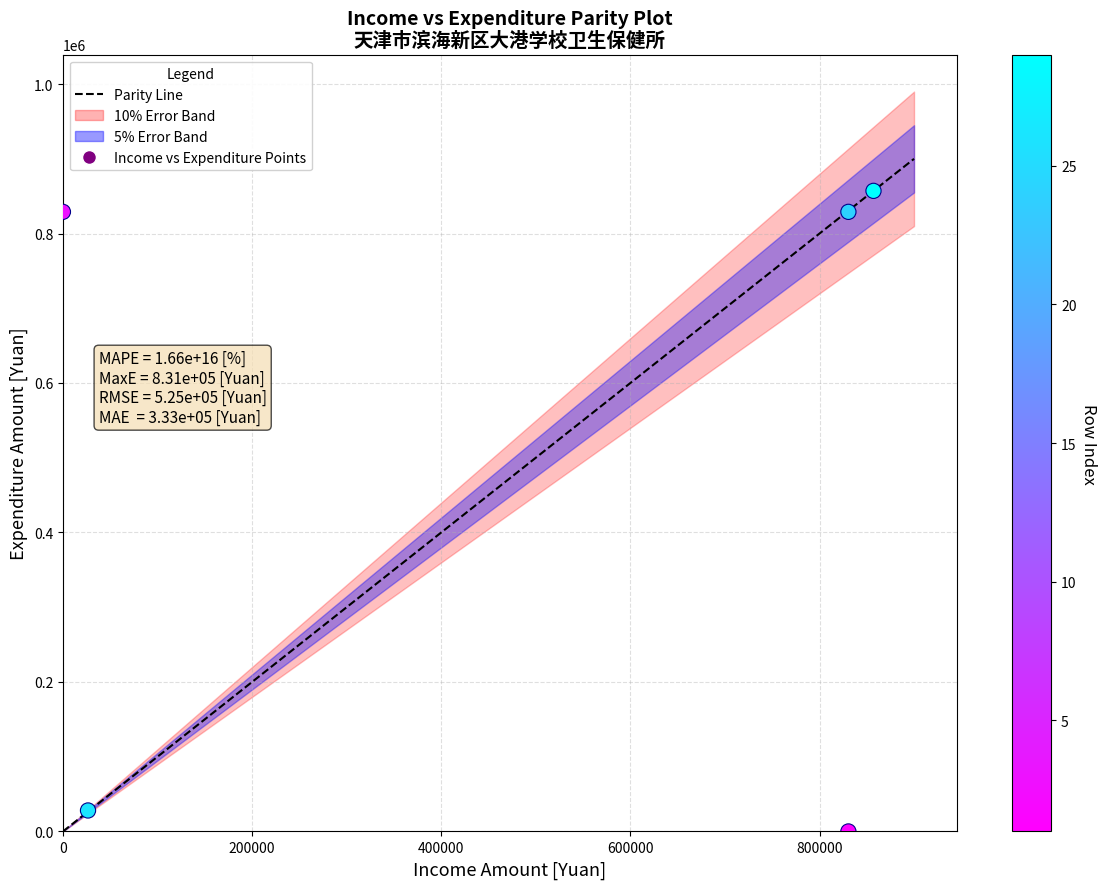

What is the average Y value?

508613.2